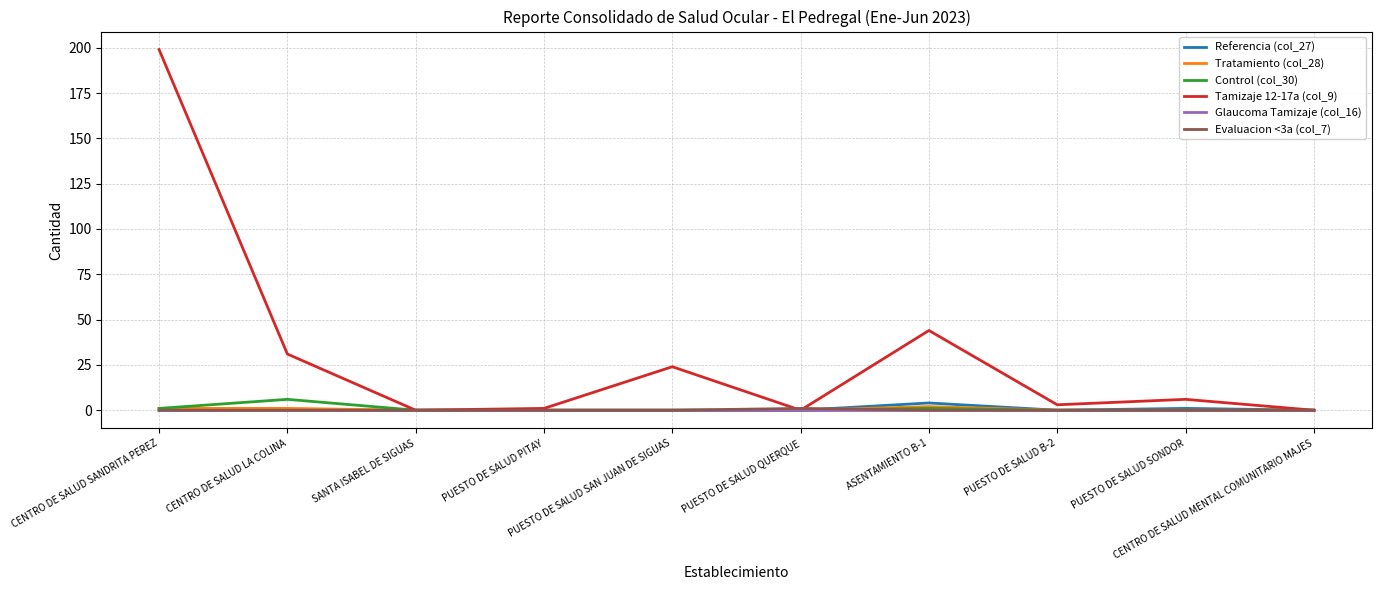

What are all the series names shown in the legend?

Referencia (col_27), Tratamiento (col_28), Control (col_30), Tamizaje 12-17a (col_9), Glaucoma Tamizaje (col_16), Evaluacion <3a (col_7)